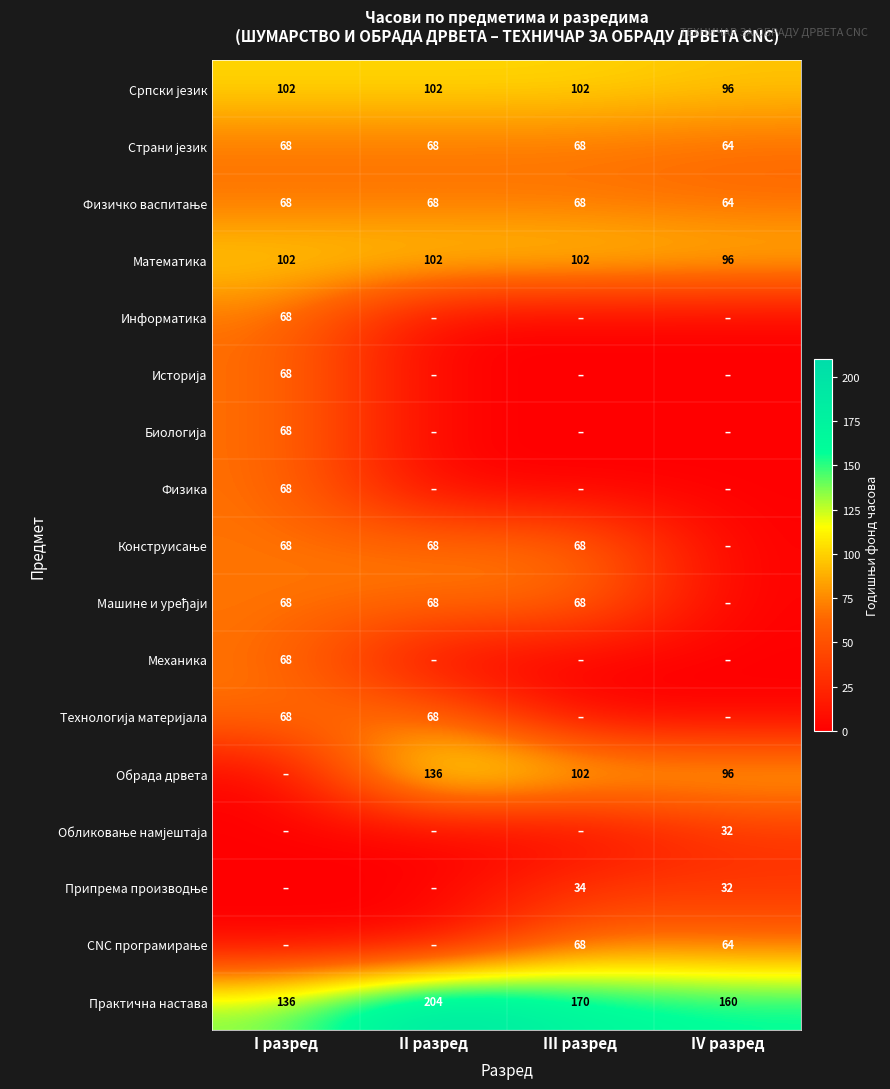

What is the total value across all series at III разред?

850